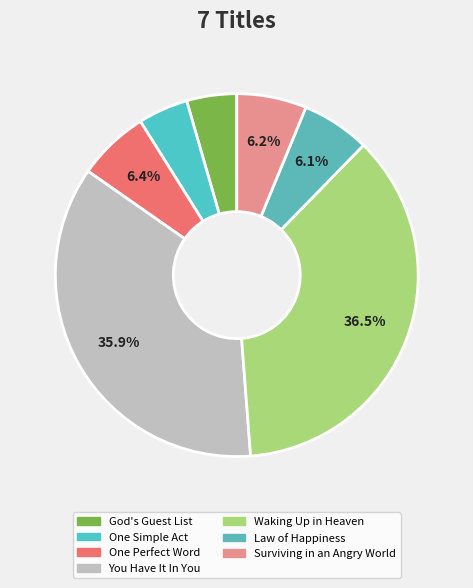

Do Law of Happiness and Waking Up in Heaven together represent more than half of the pie?

No